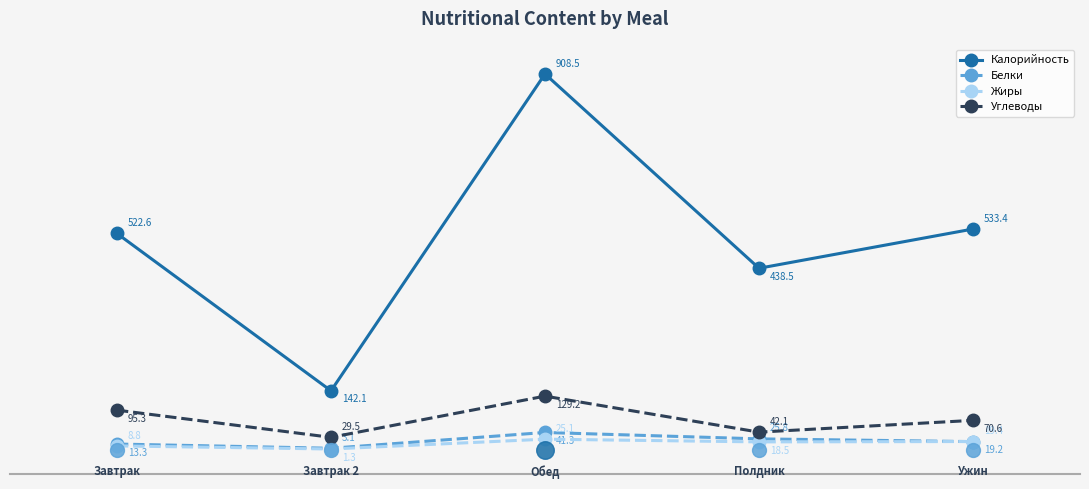

At how many categories does at least one series exceed 2?

5